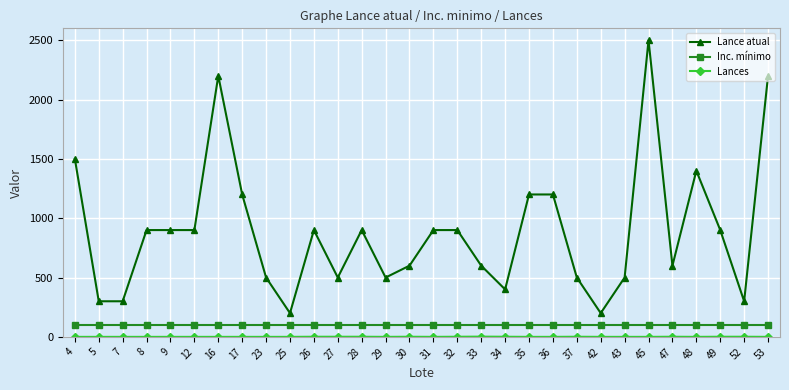

True or false: Lance atual has more than 1 interior local peaks.

True